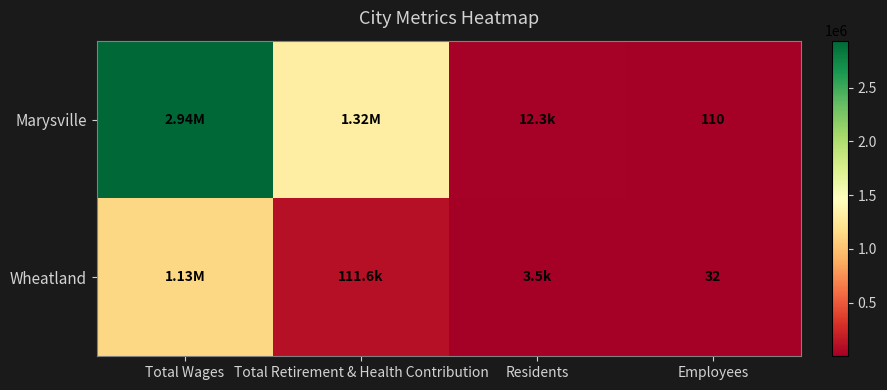

Where does the Marysville series first go above 1318762?

Total Wages